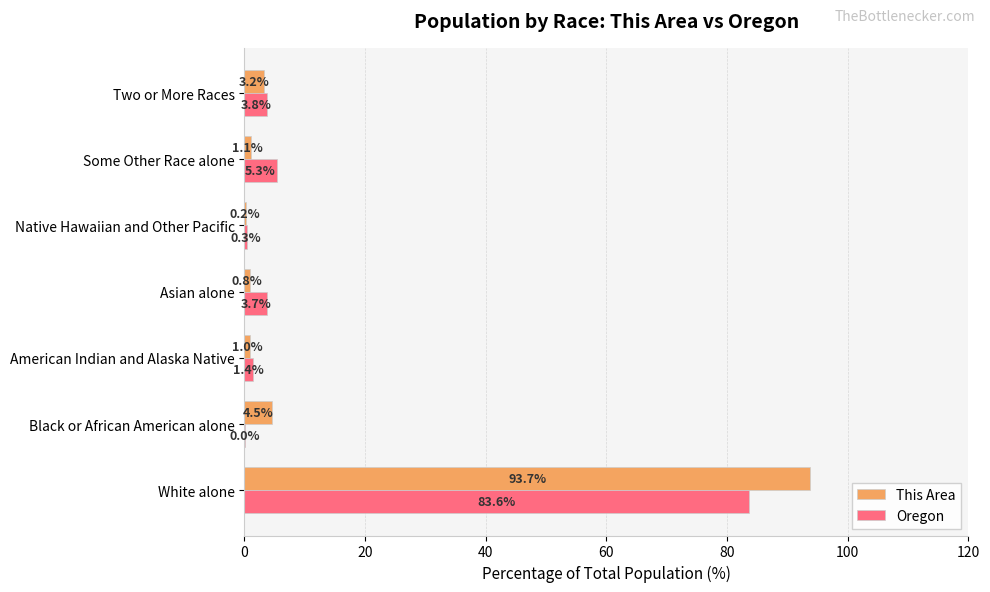

Which series changed the most between Native Hawaiian and Other Pacific and Two or More Races?

Oregon